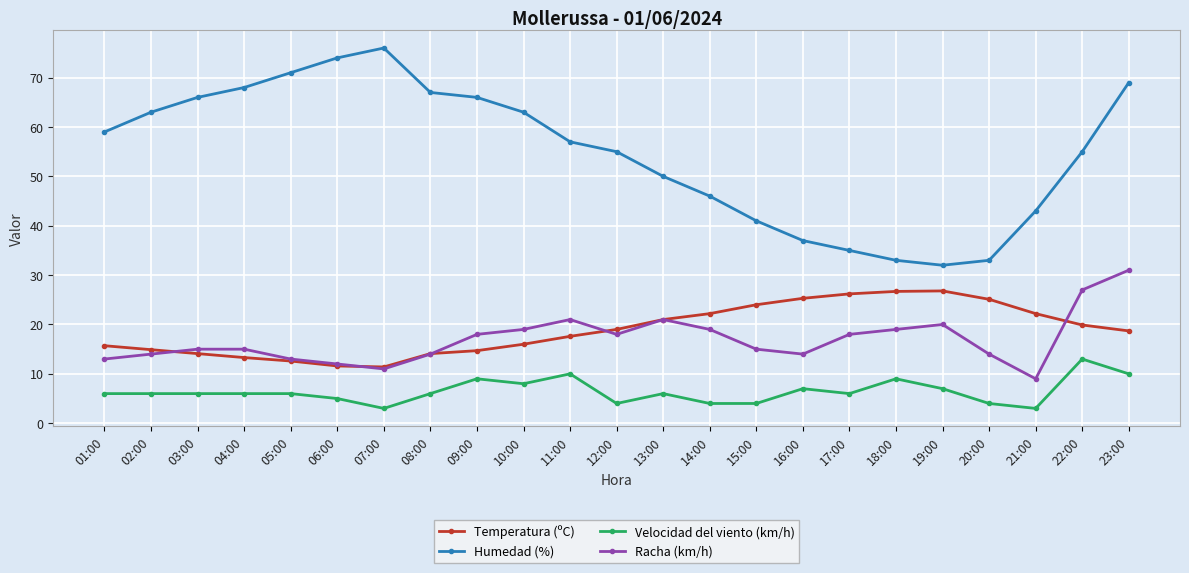

Is it true that Racha (km/h) equals 18.0 at 17:00?

True